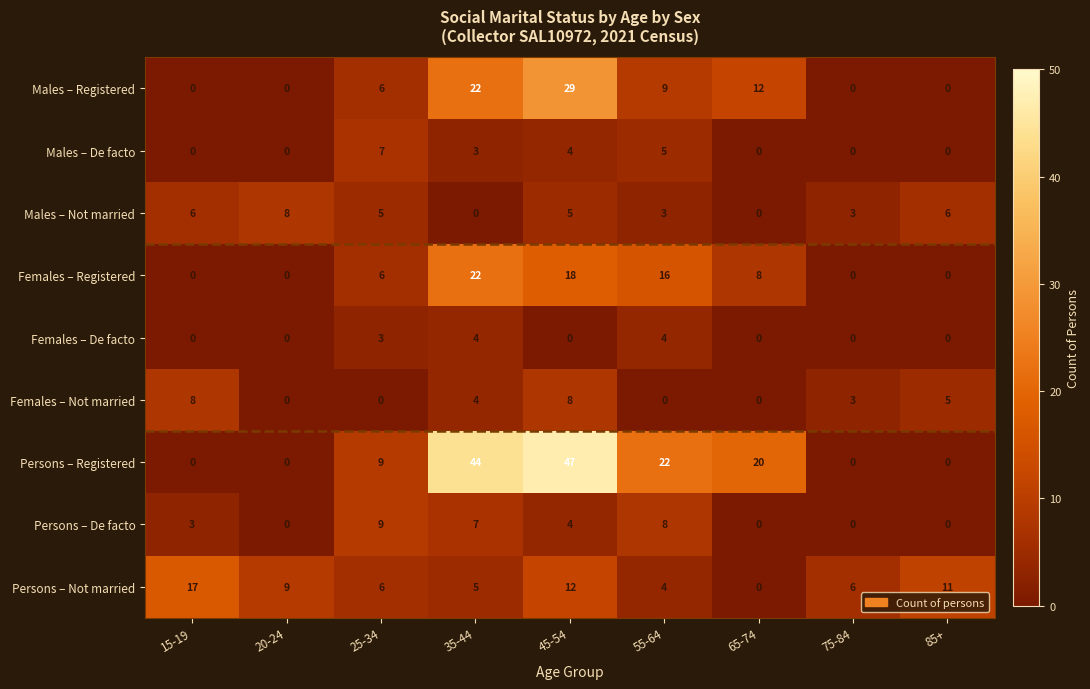

Which category has the highest value in the Persons – Not married series?

15-19